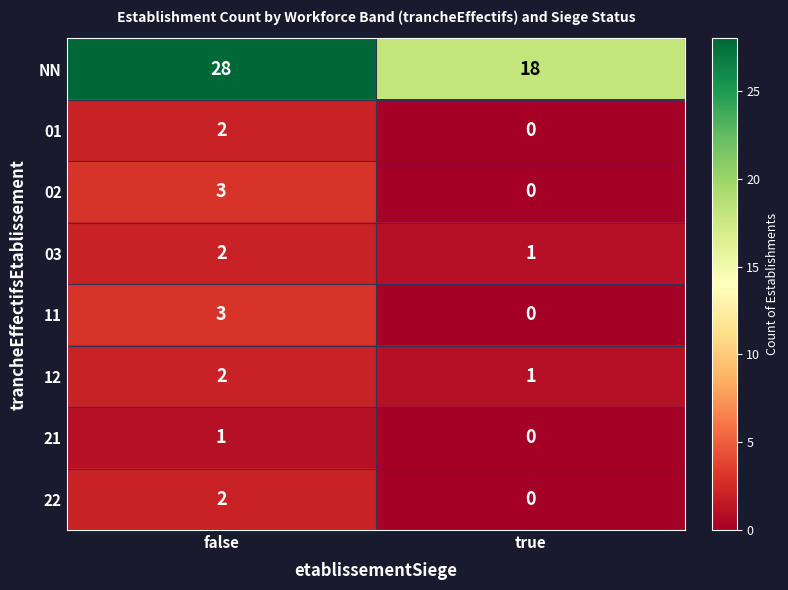

Which category has the lowest value in the 03 series?

true